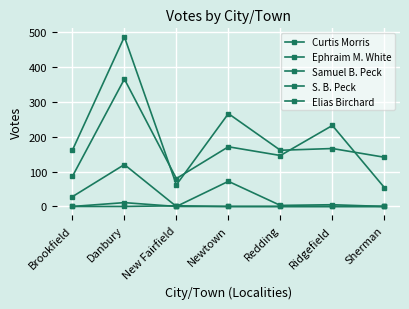

Between Danbury and Sherman, which is larger?

Danbury